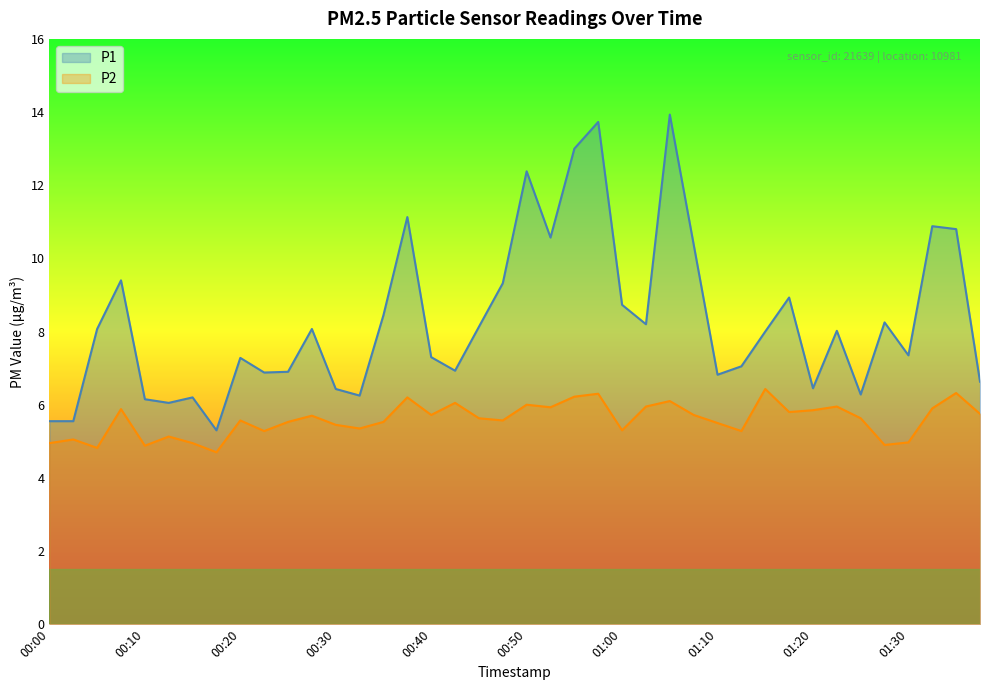

Is the value of P2 at 00:08 greater than the value of P1 at 01:25?

No